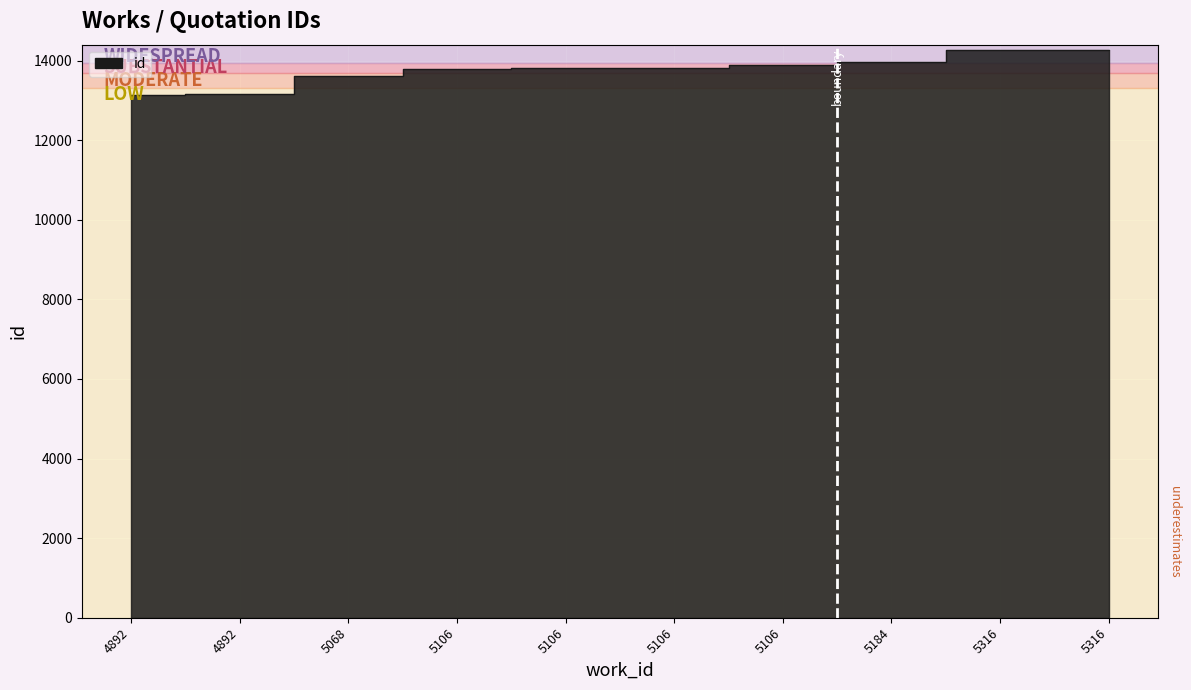

What is the sum of the values at 5106 and 5068?

27412